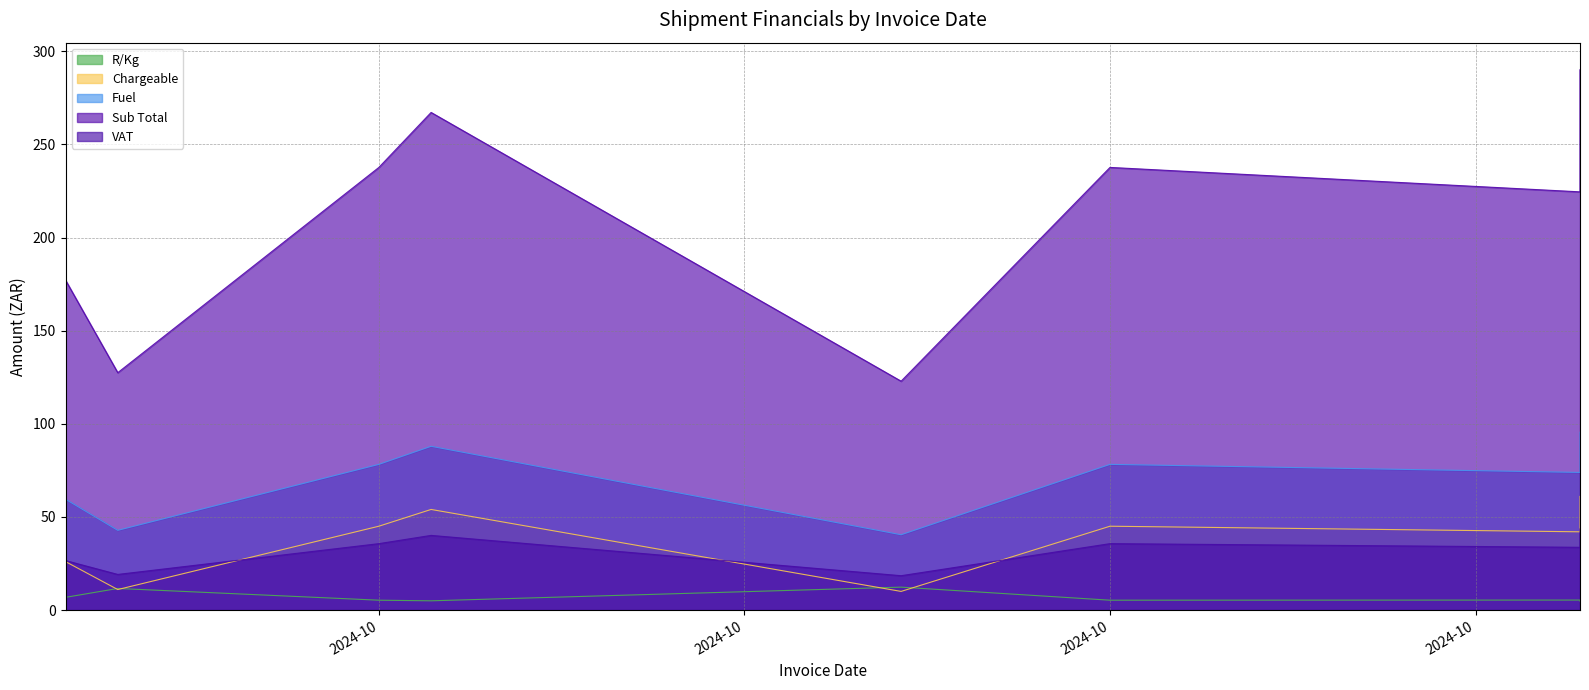

At 2024-10-03, list the series in order from smallest to largest.

Chargeable, R/Kg, VAT, Fuel, Sub Total